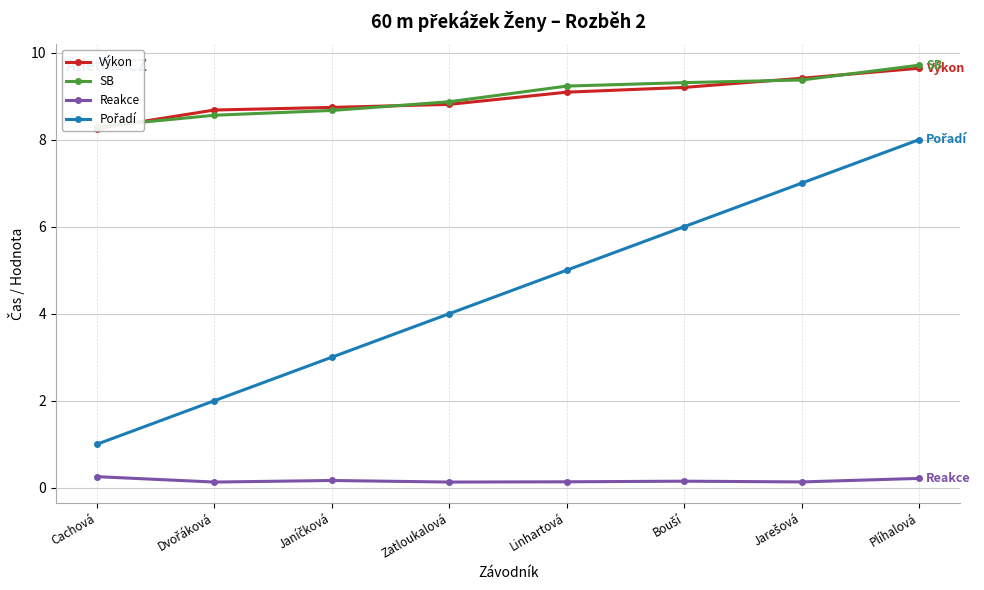

True or false: Reakce and SB cross at least once.

False